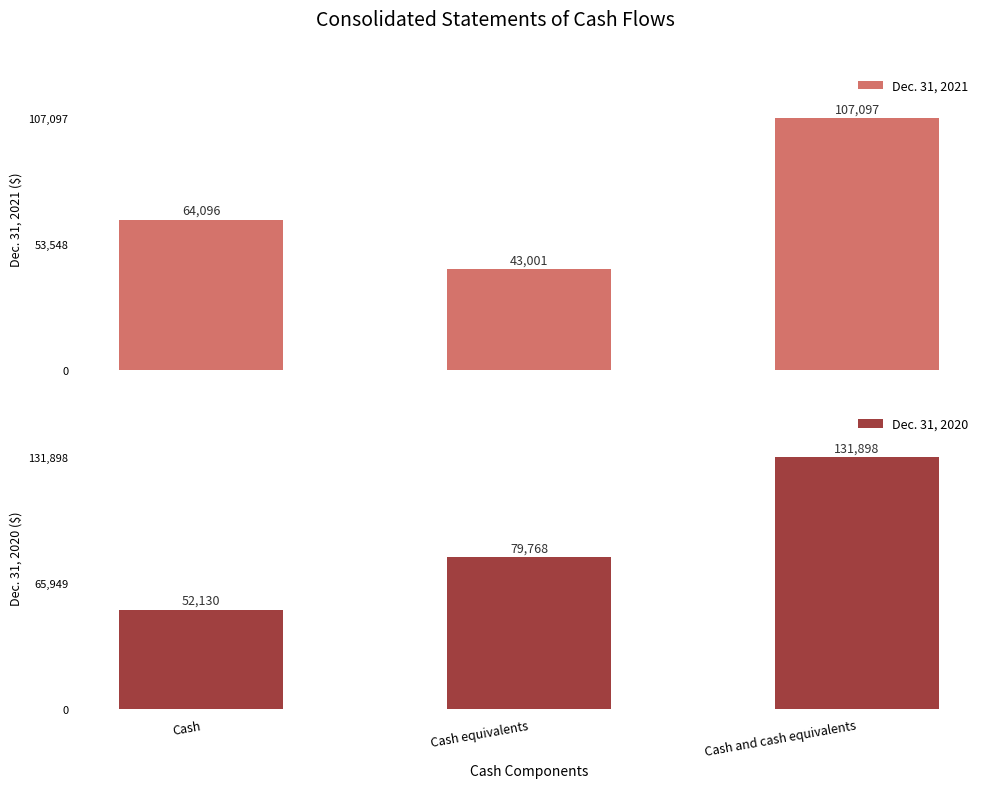

What is the minimum value for Dec. 31, 2020?

52130